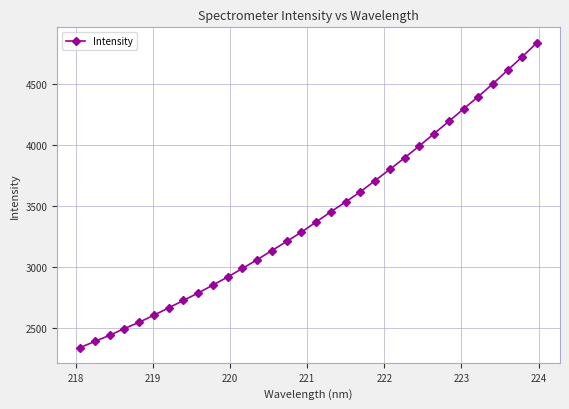

What is the greatest value displayed?

4839.4